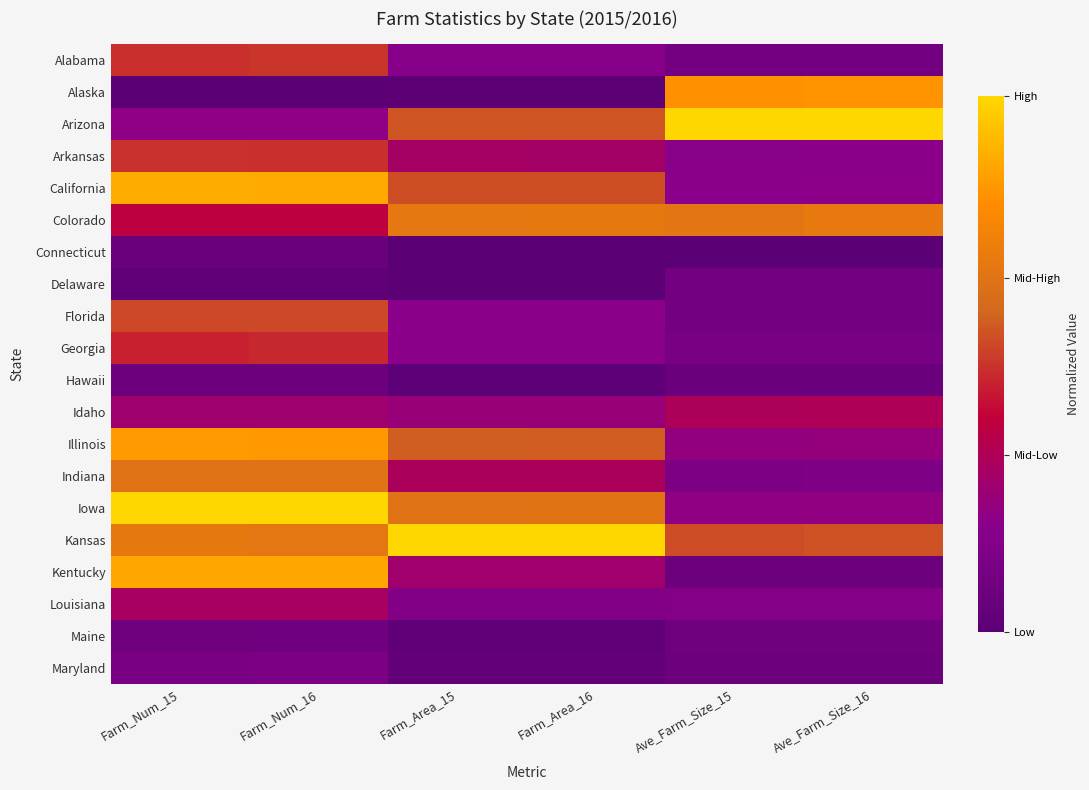

At which category does the chart reach its minimum across all series?

Farm_Num_15